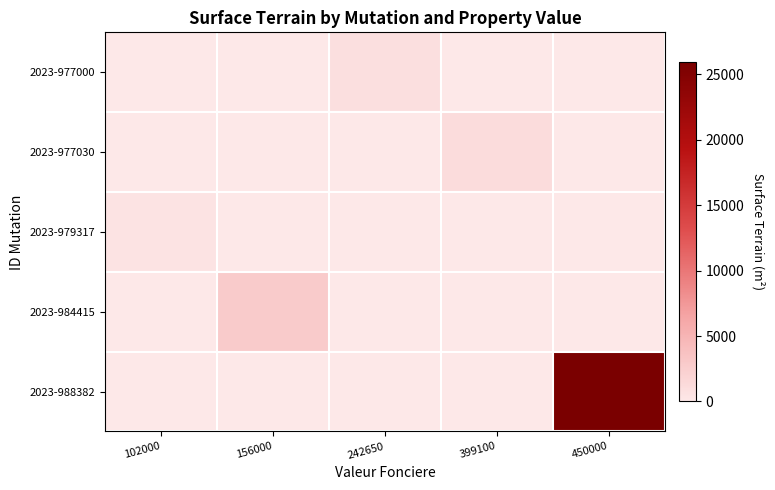

What is the maximum value shown in the chart?

25900